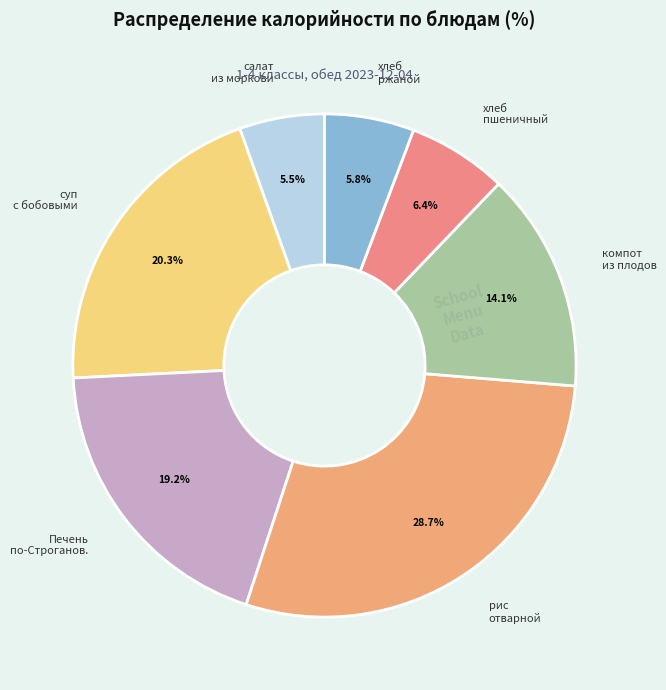

What is the largest slice in the pie chart?

рис отварной